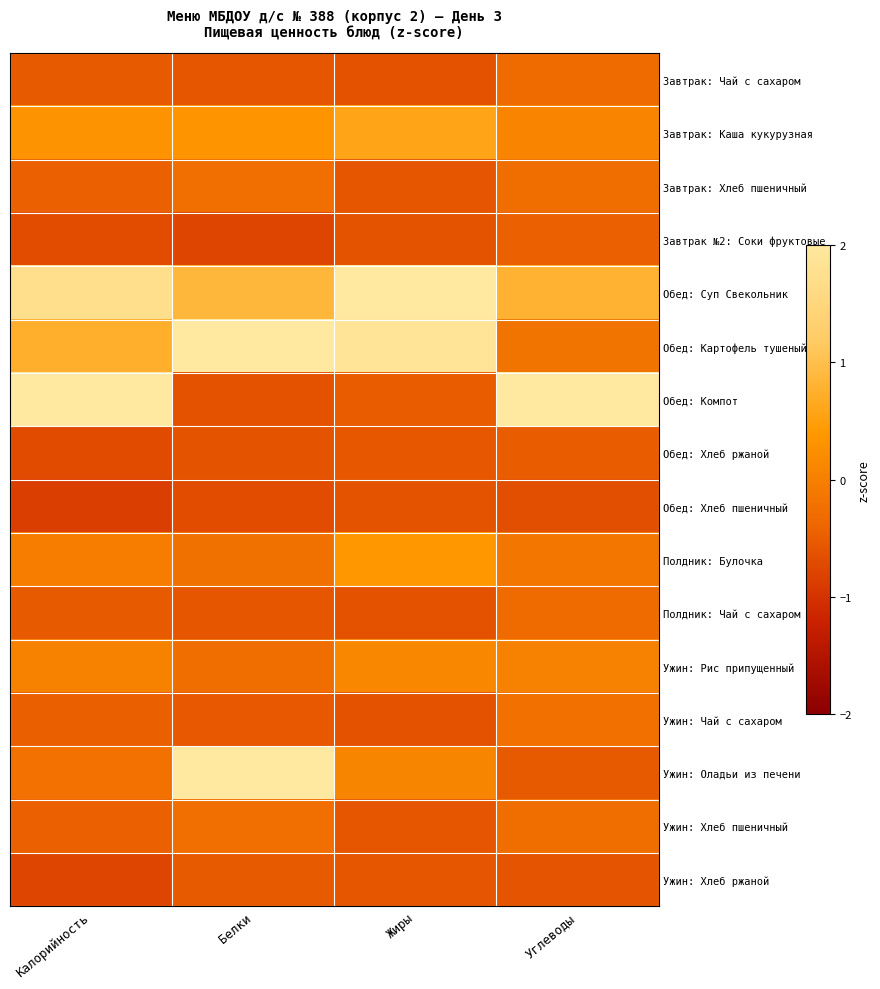

At which category does the chart reach its minimum across all series?

Калорийность